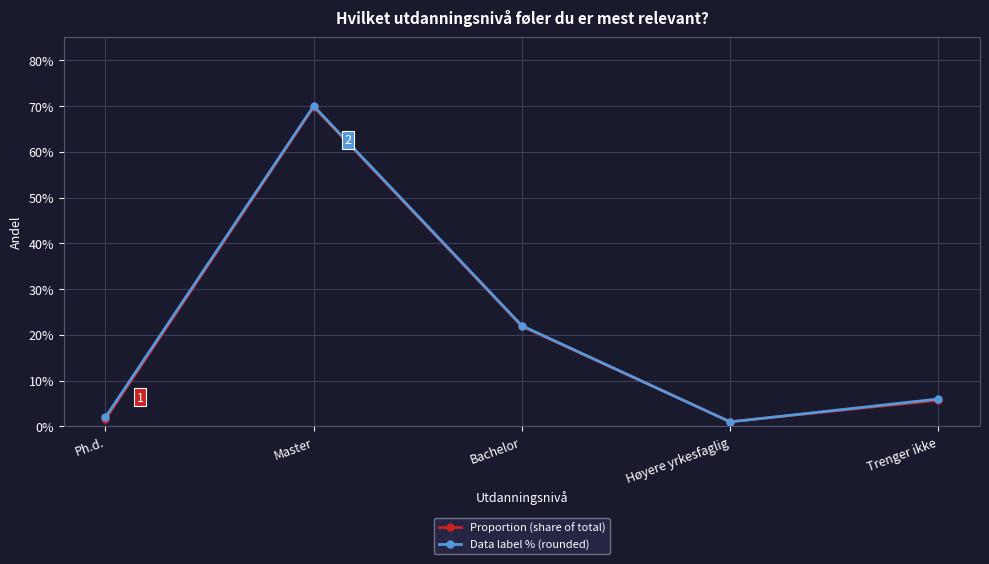

What position from the left is Høyere yrkesfaglig?

4